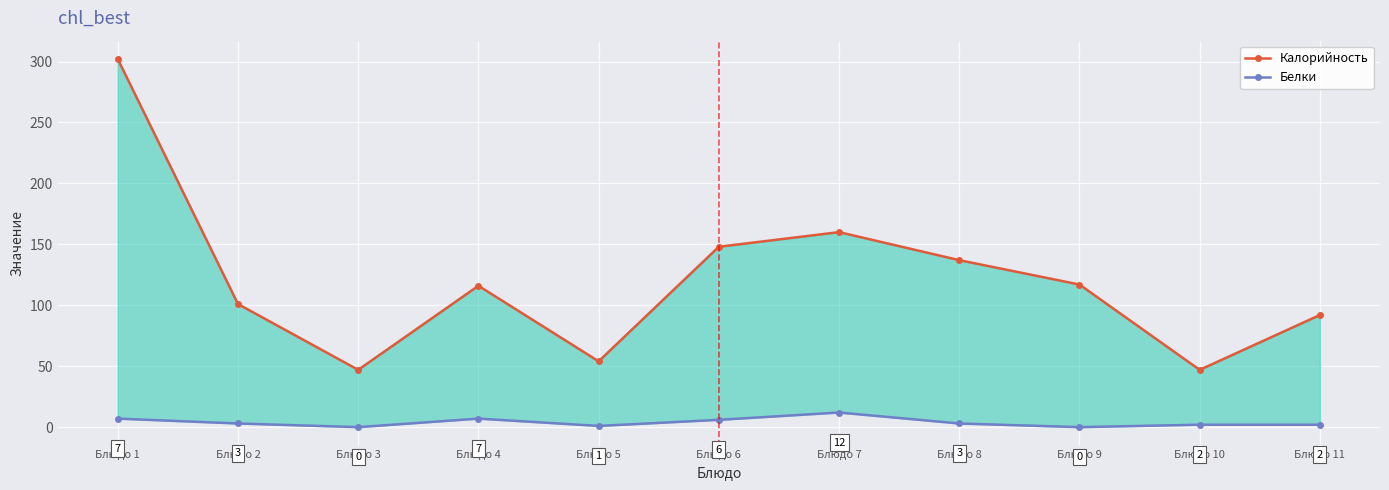

At which category is the sum across all series the highest?

Блюдо 1